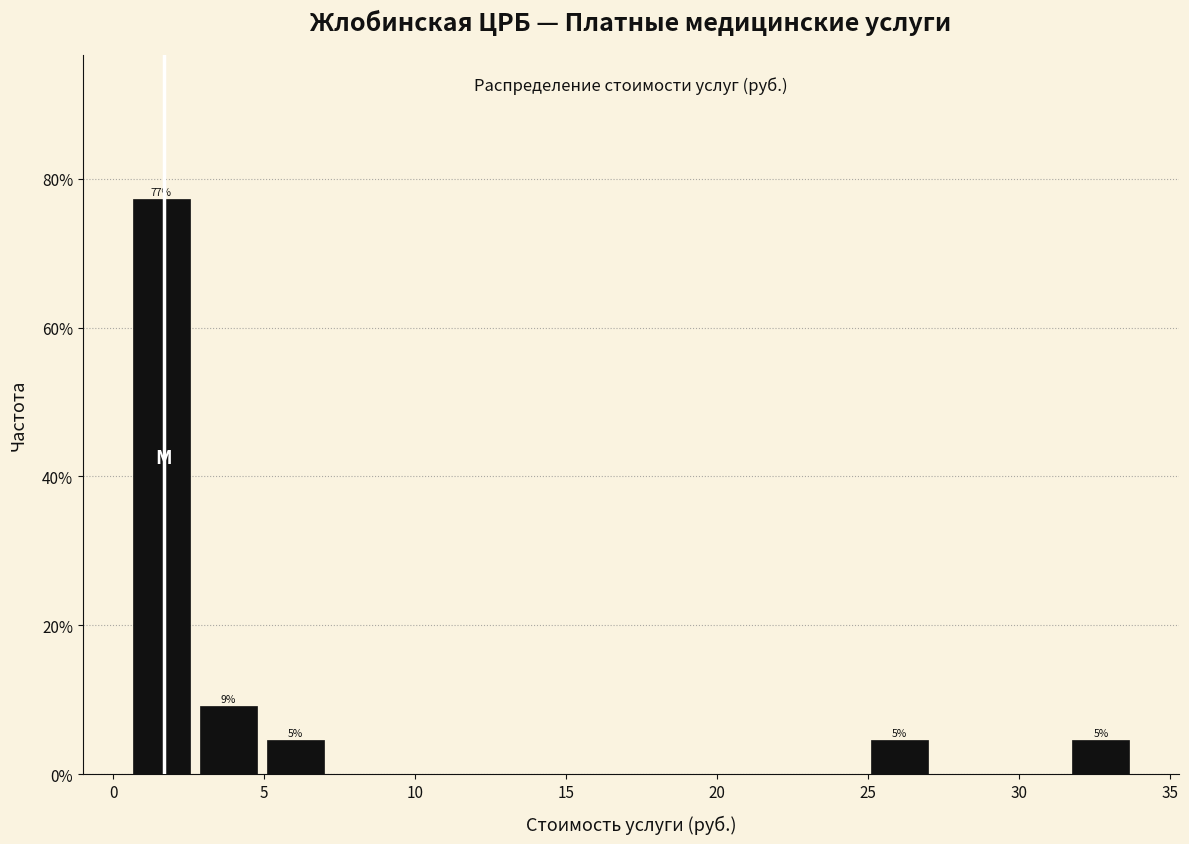

Over which range of the x-axis is the bar tallest?

0.5 to 2.5